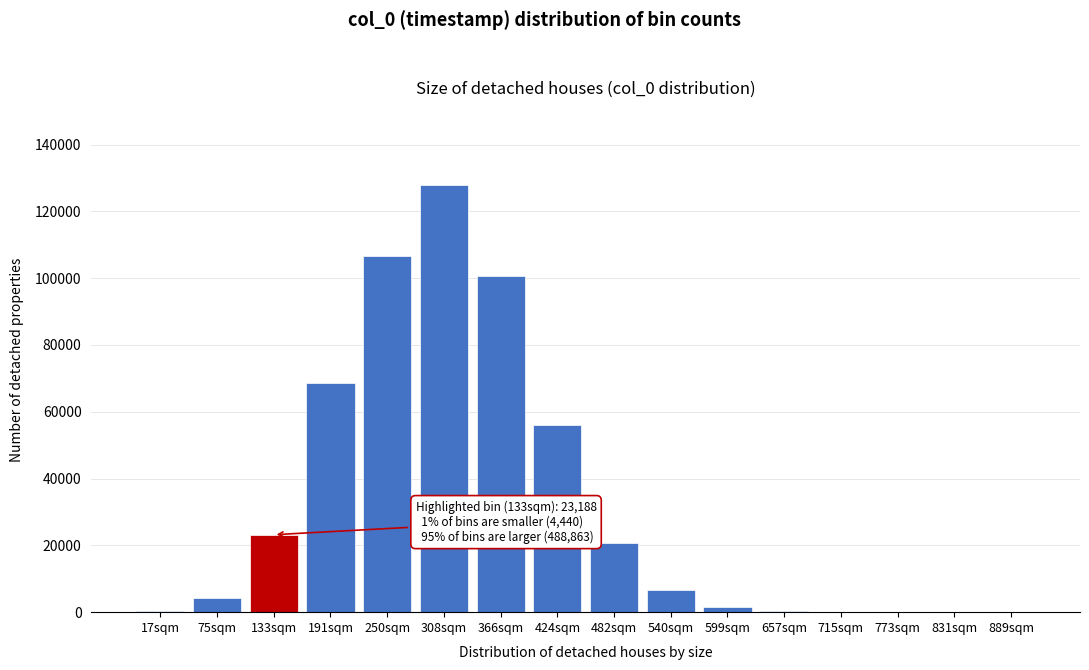

What is the greatest value displayed?

127954